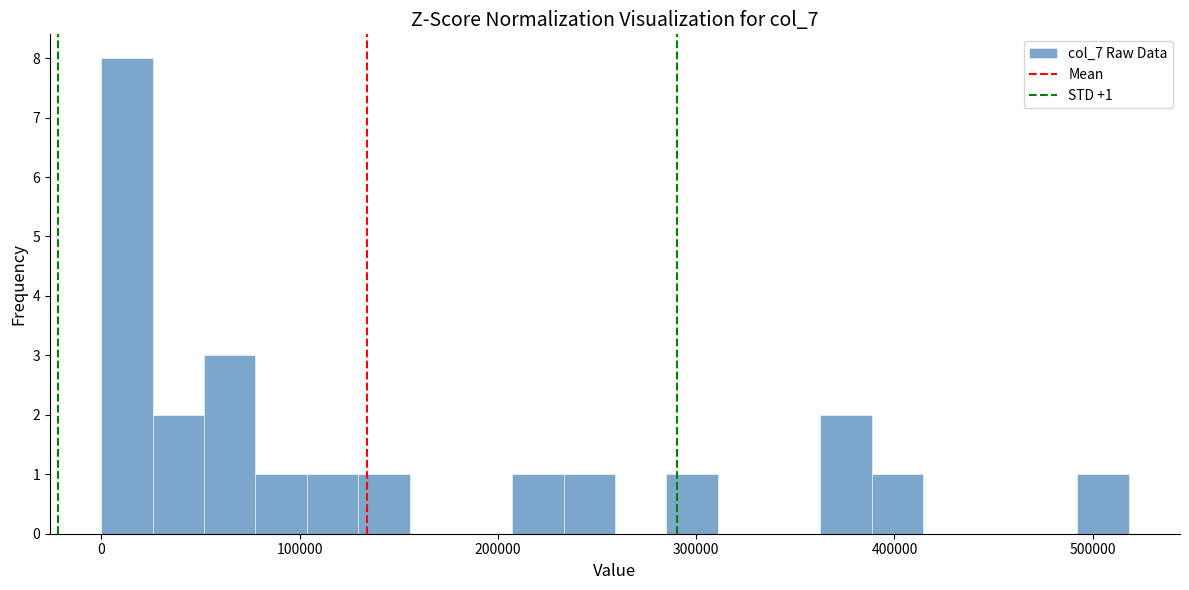

Read against the x-axis, roughly where is the centre of the tallest bar?

10000